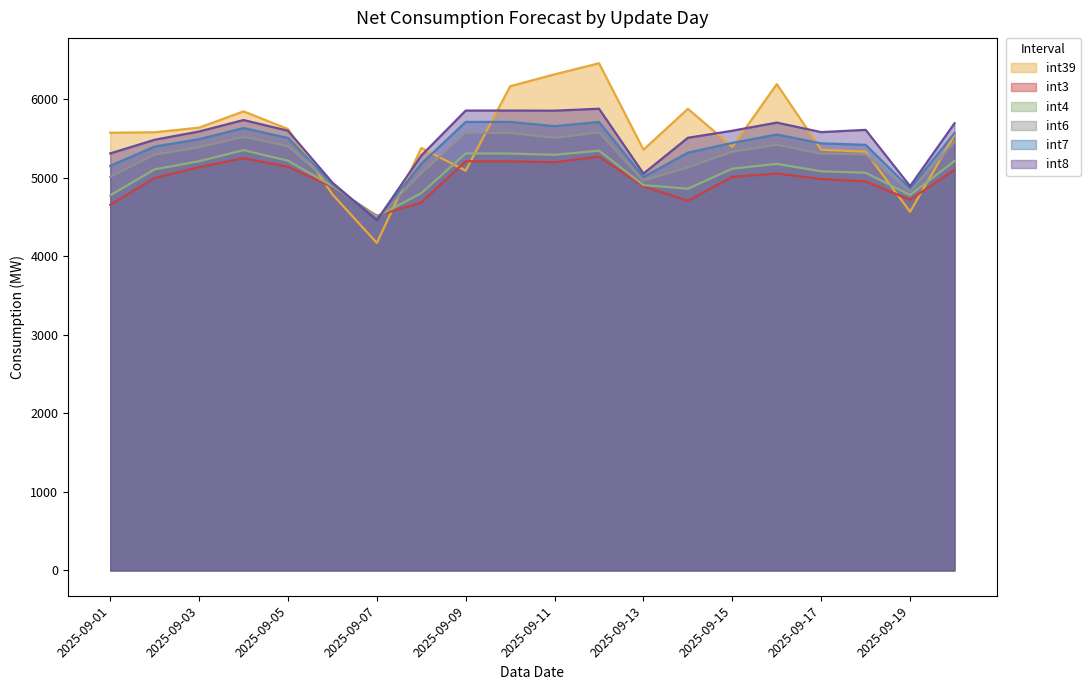

Does the chart have visible grid lines?

No